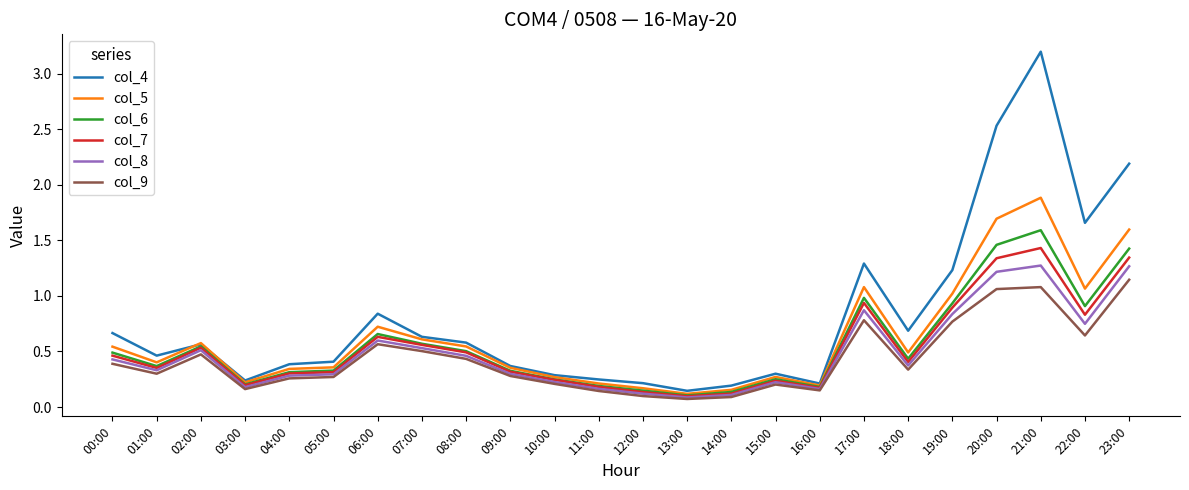

Which series has the largest range (max minus min)?

col_4